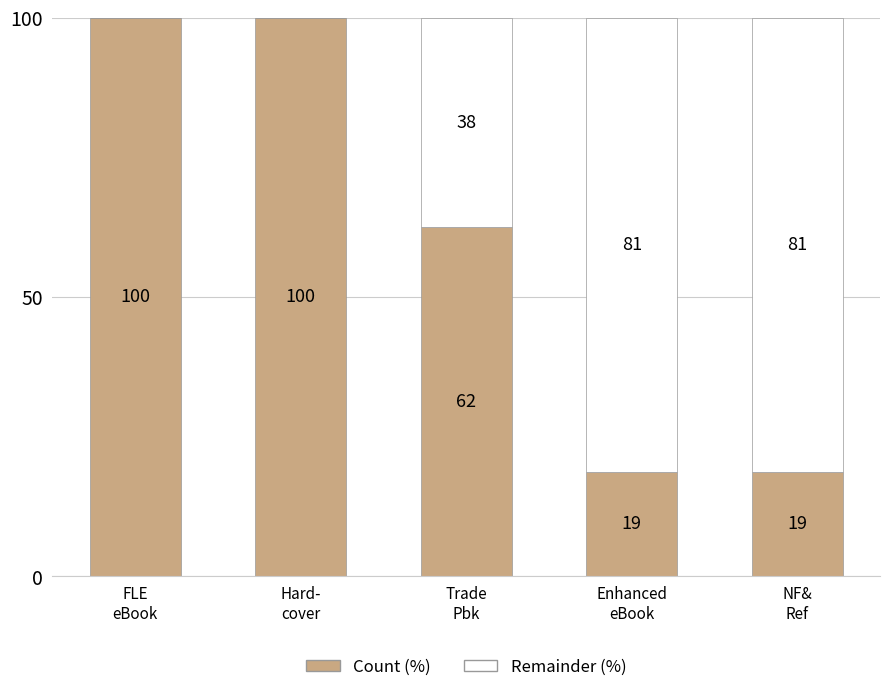

What is the sum of all Count (%) values?

300.0